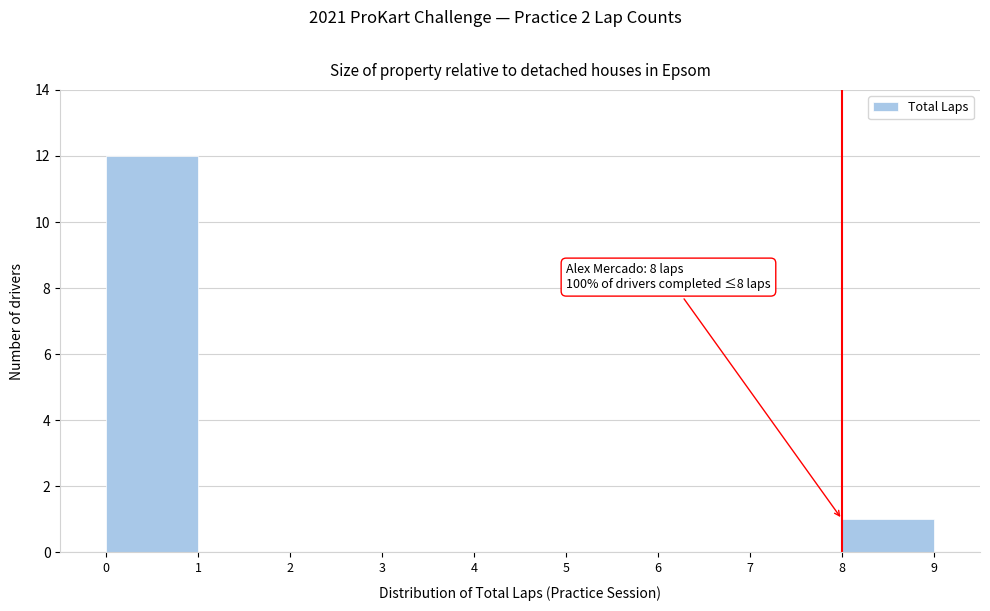

Over which range of the x-axis is the bar tallest?

0 to 1